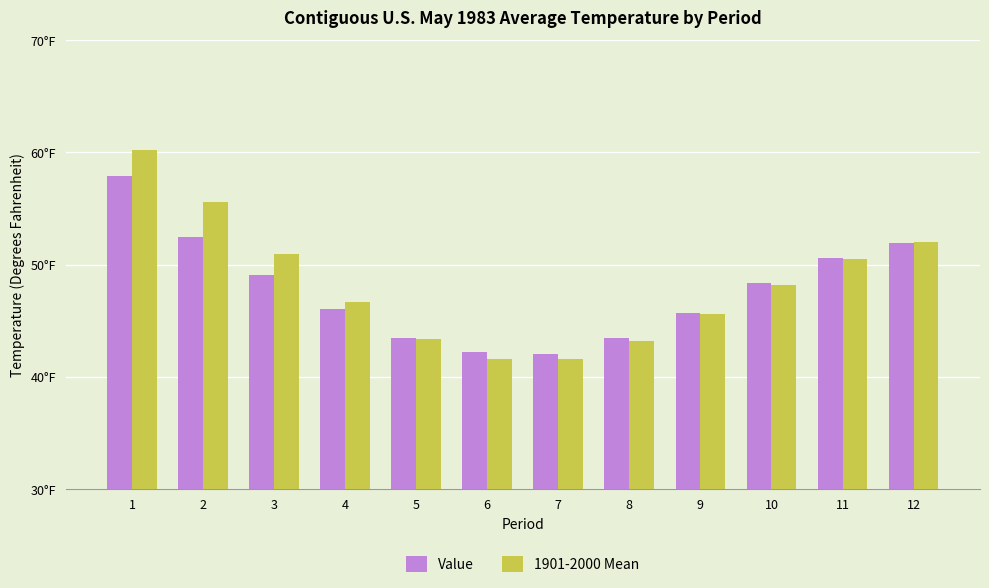

At which label is 1901-2000 Mean closest to 50?

11